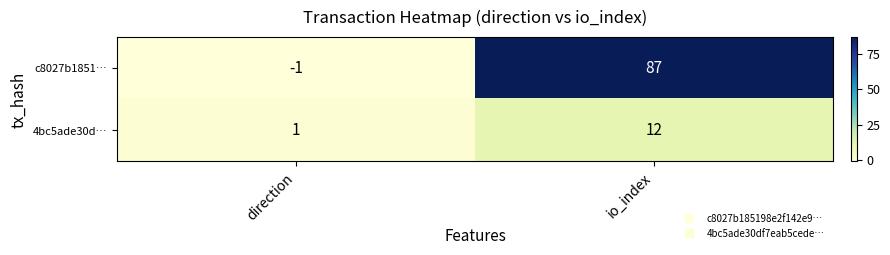

At which label is c8027b1851… closest to 43?

direction